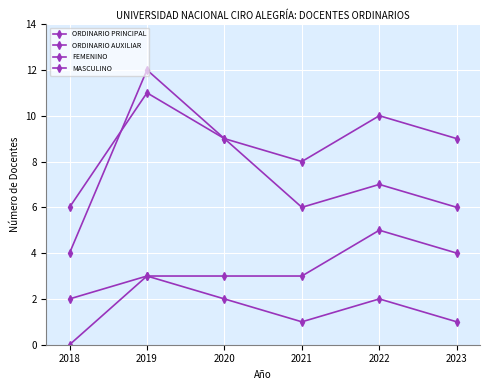

True or false: ORDINARIO AUXILIAR has a value of 4 at 2021.

False